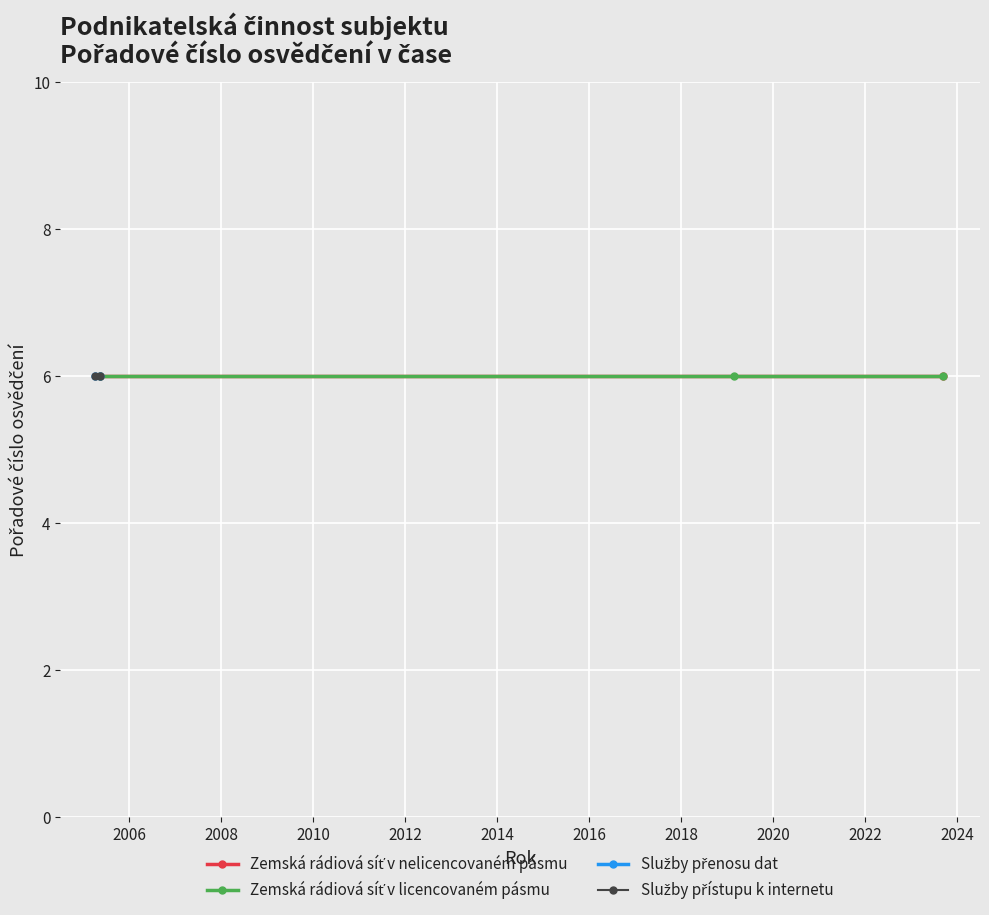

At which label does Zemská rádiová síť v nelicencovaném pásmu reach its minimum?

2005-04